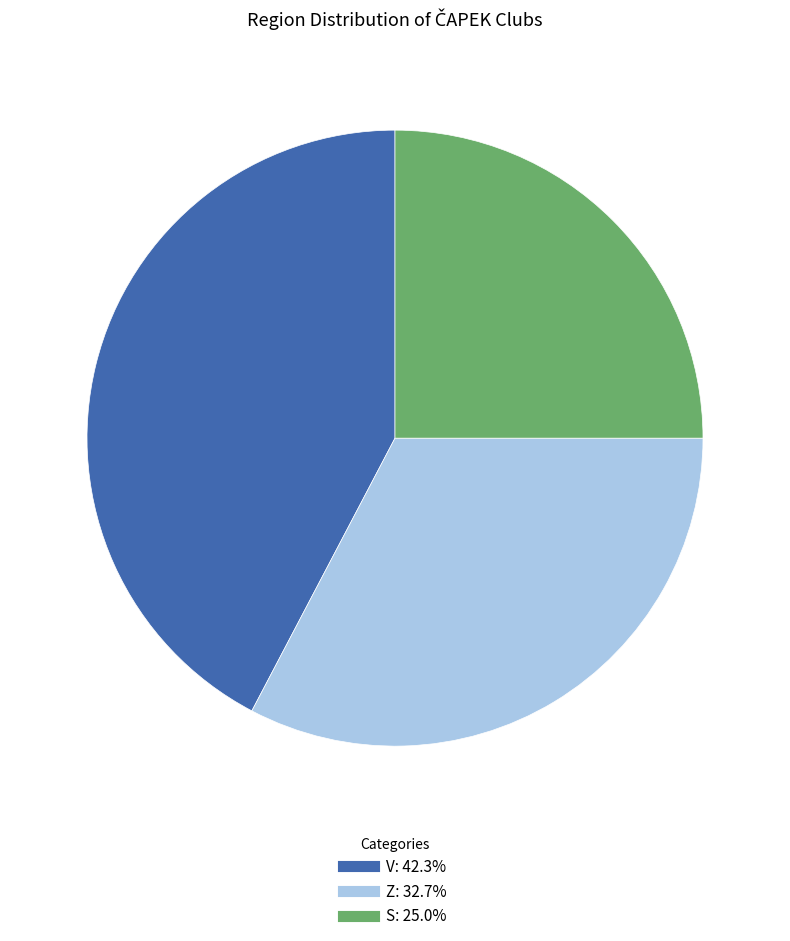

Is there a majority slice in this chart?

No